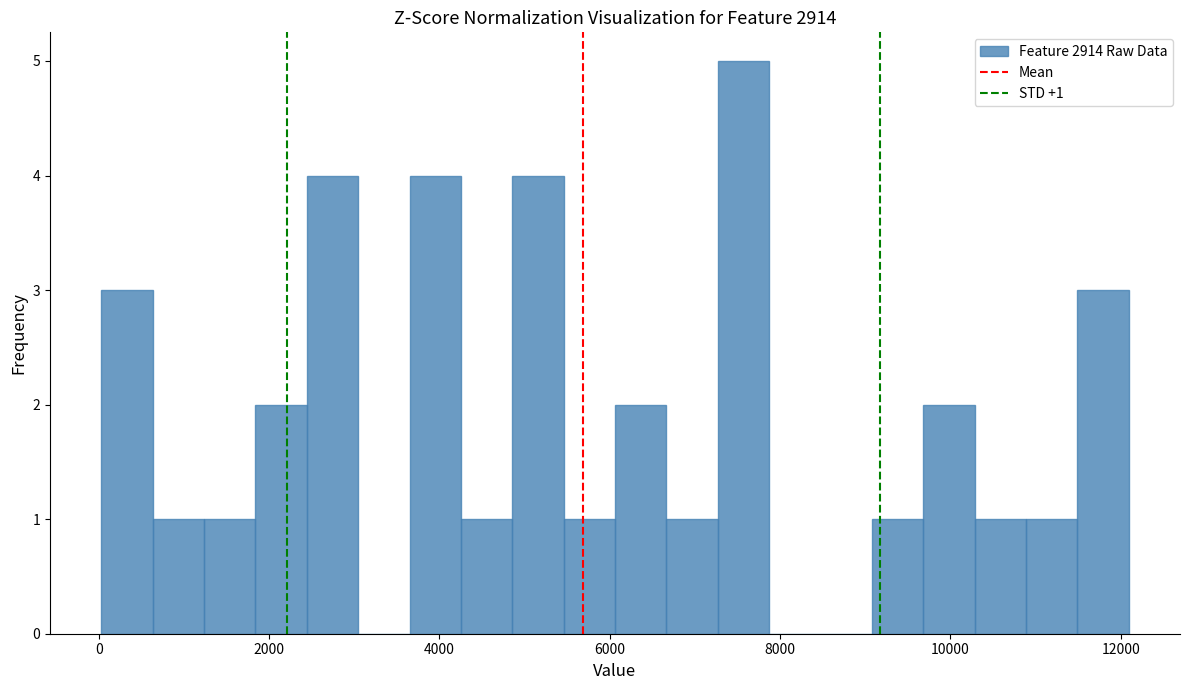

Around what value on the x-axis is the tallest bar? Give the approximate position of its centre, as read against the axis.

7600